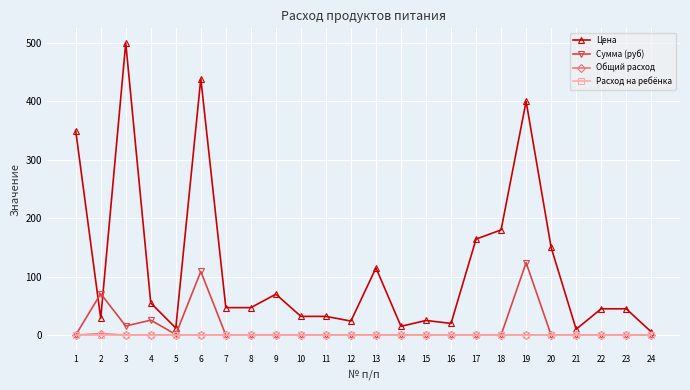

Where is the first local maximum for Сумма (руб)?

2